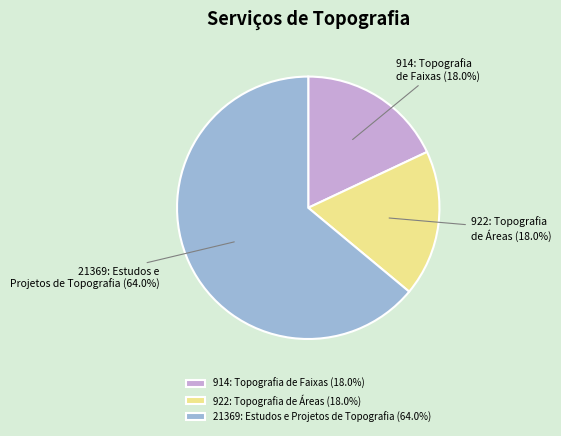

To the nearest percent, what is the difference between the 21369: Estudos e Projetos de Topografia and 922: Topografia de Áreas slice percentages?

46%